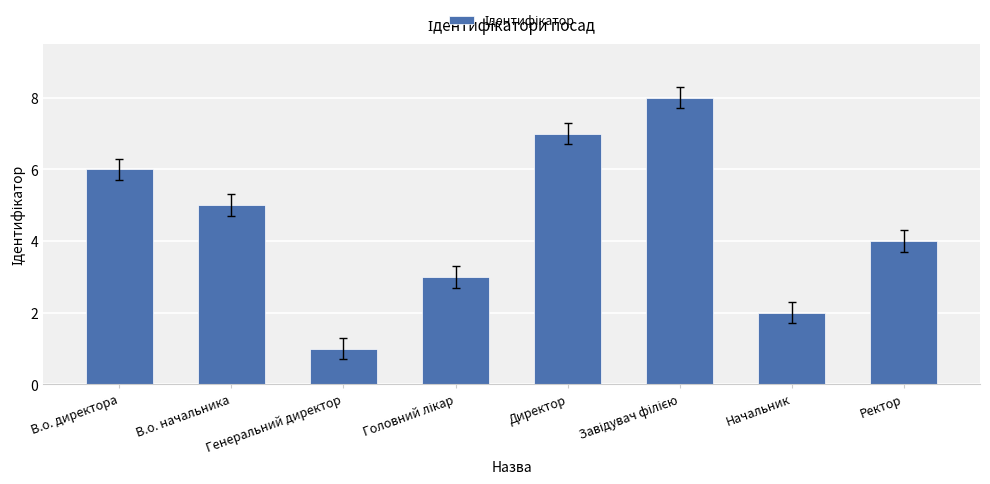

What is the label of the 1st bar from the right?

Ректор